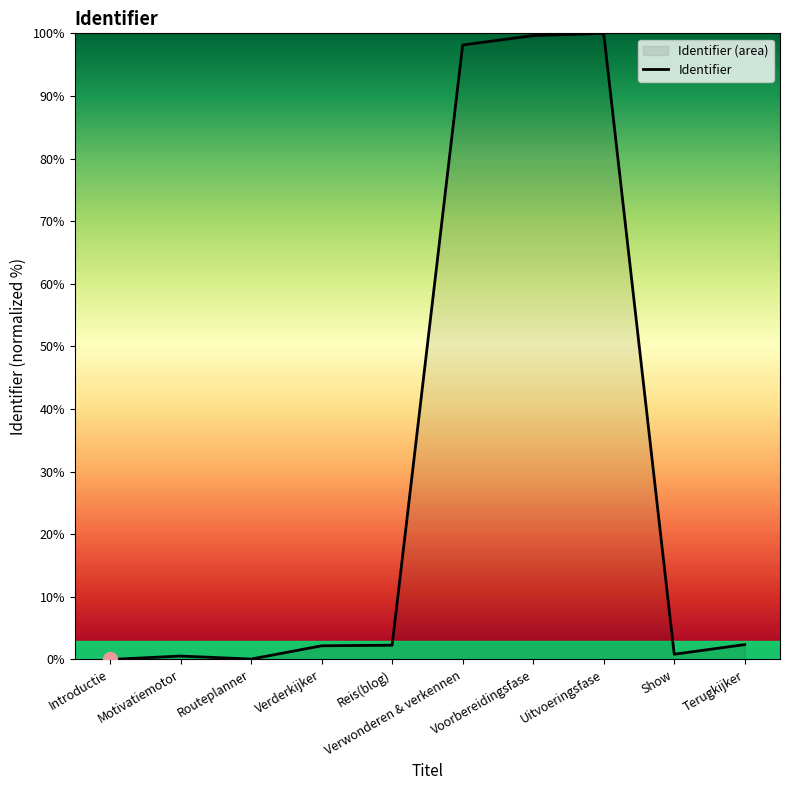

Reading right to left, transcribe all the data shown in this chart.

Terugkijker=2.4	Show=0.8	Uitvoeringsfase=100.0	Voorbereidingsfase=99.6	Verwonderen & verkennen=98.1	Reis(blog)=2.3	Verderkijker=2.2	Routeplanner=0.1	Motivatiemotor=0.5	Introductie=0.0